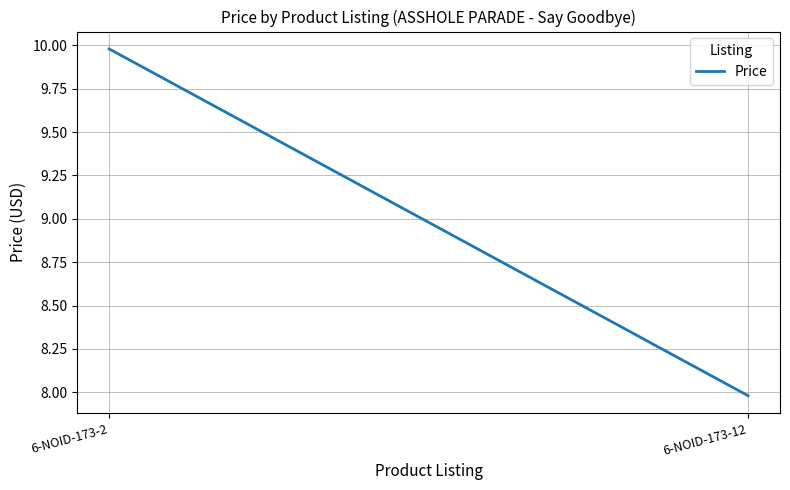

At which label is the value closest to 8?

6-NOID-173-12